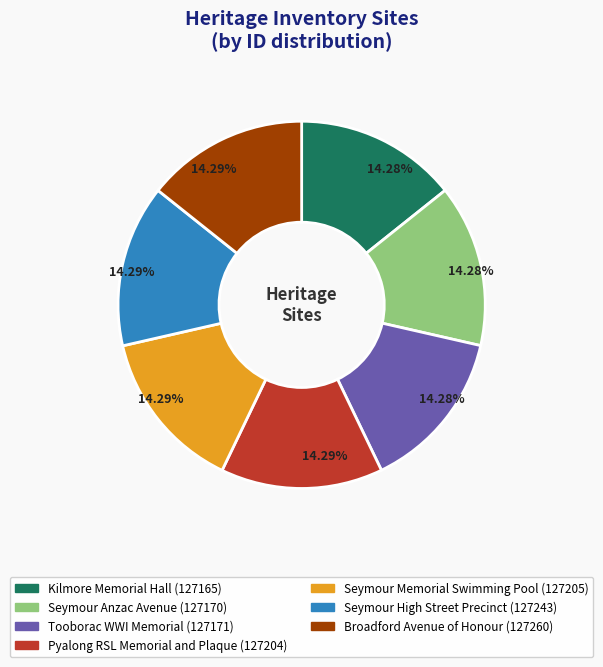

What is the ratio of the value at Tooborac WWI Memorial to the value at Seymour High Street Precinct?

1.0